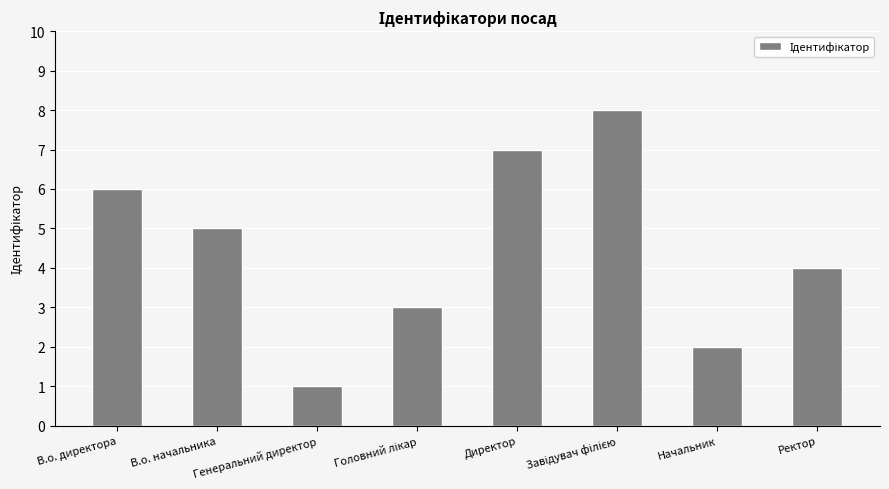

What is the sum of the values at Ректор and В.о. директора?

10